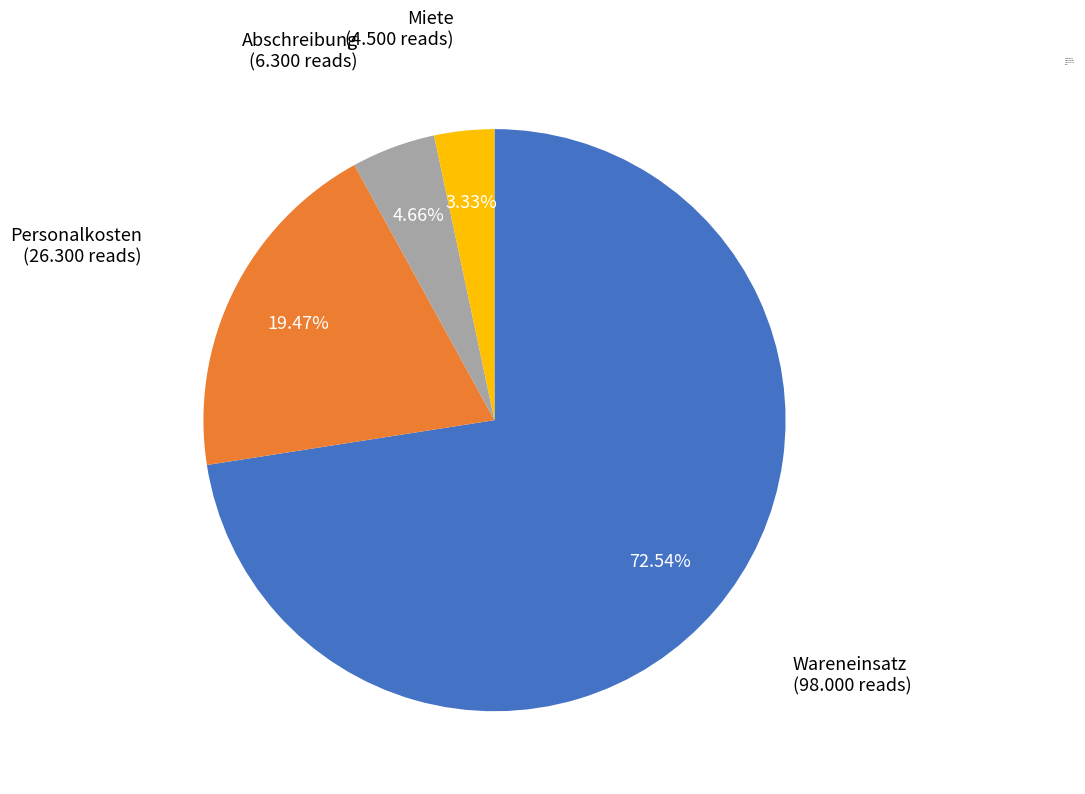

Rank the categories by value from lowest to highest.

Miete, Abschreibung, Personalkosten, Wareneinsatz